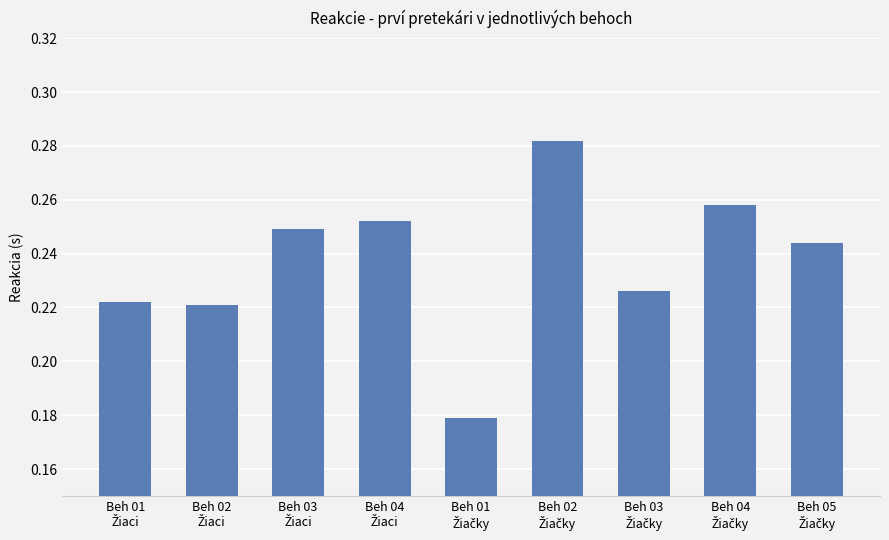

What is the difference between the maximum and second lowest values?

0.1